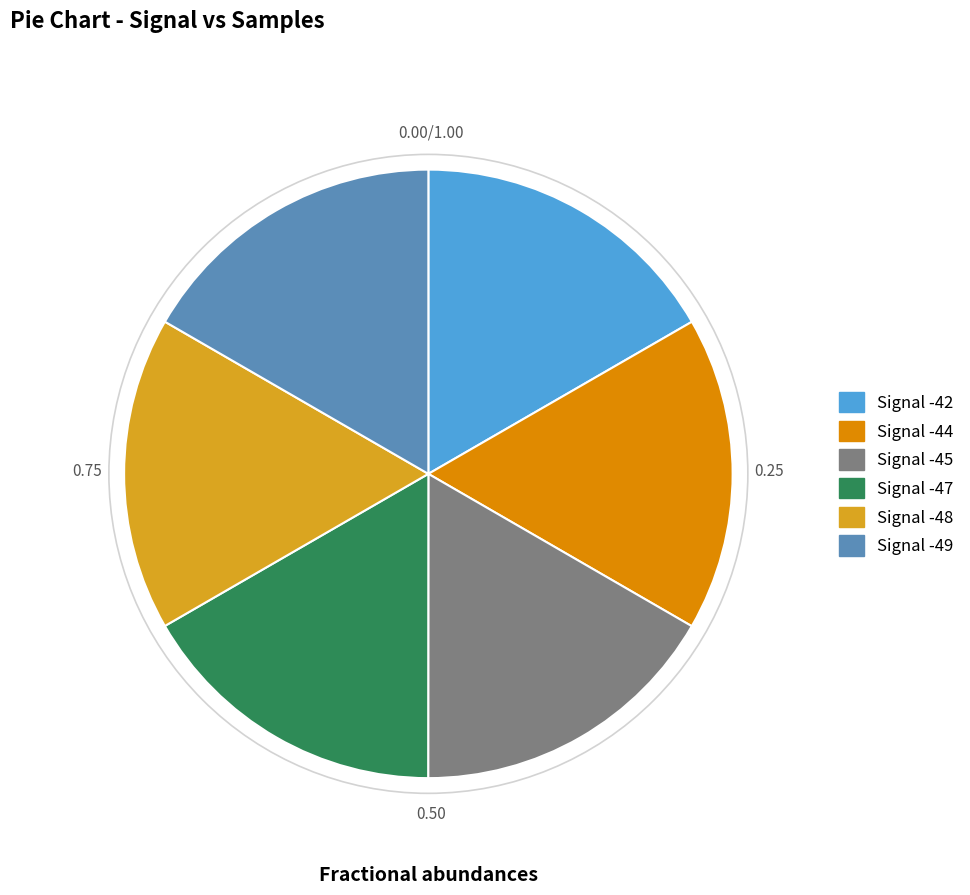

What is the ratio of the value at Signal -45 to the value at Signal -47?

1.0